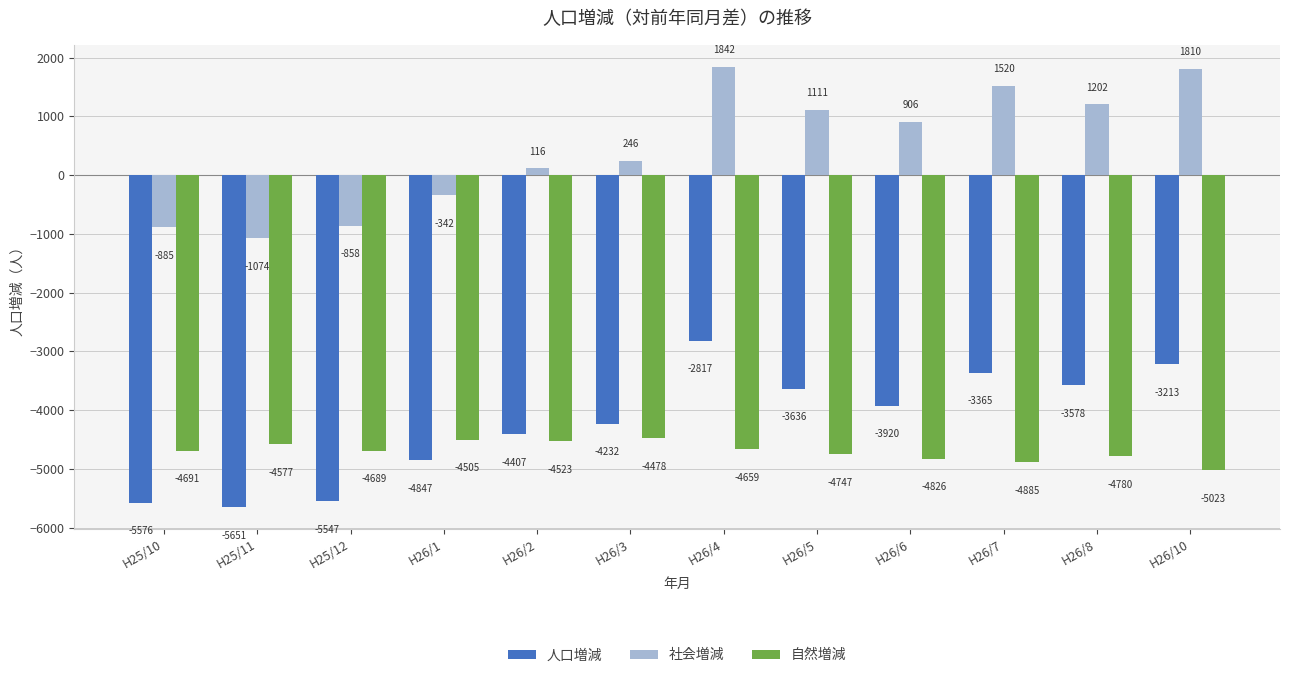

What is the difference between the 社会増減 values at H25/10 and H26/7?

2405